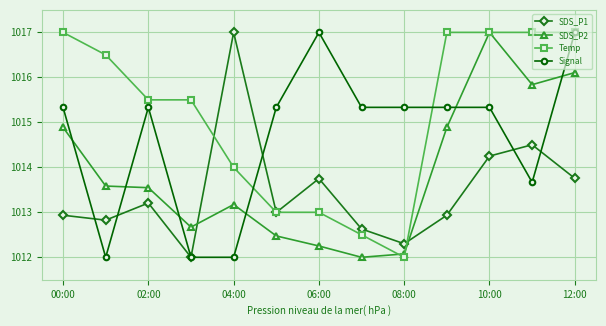

How many times do SDS_P2 and Signal cross each other?

6